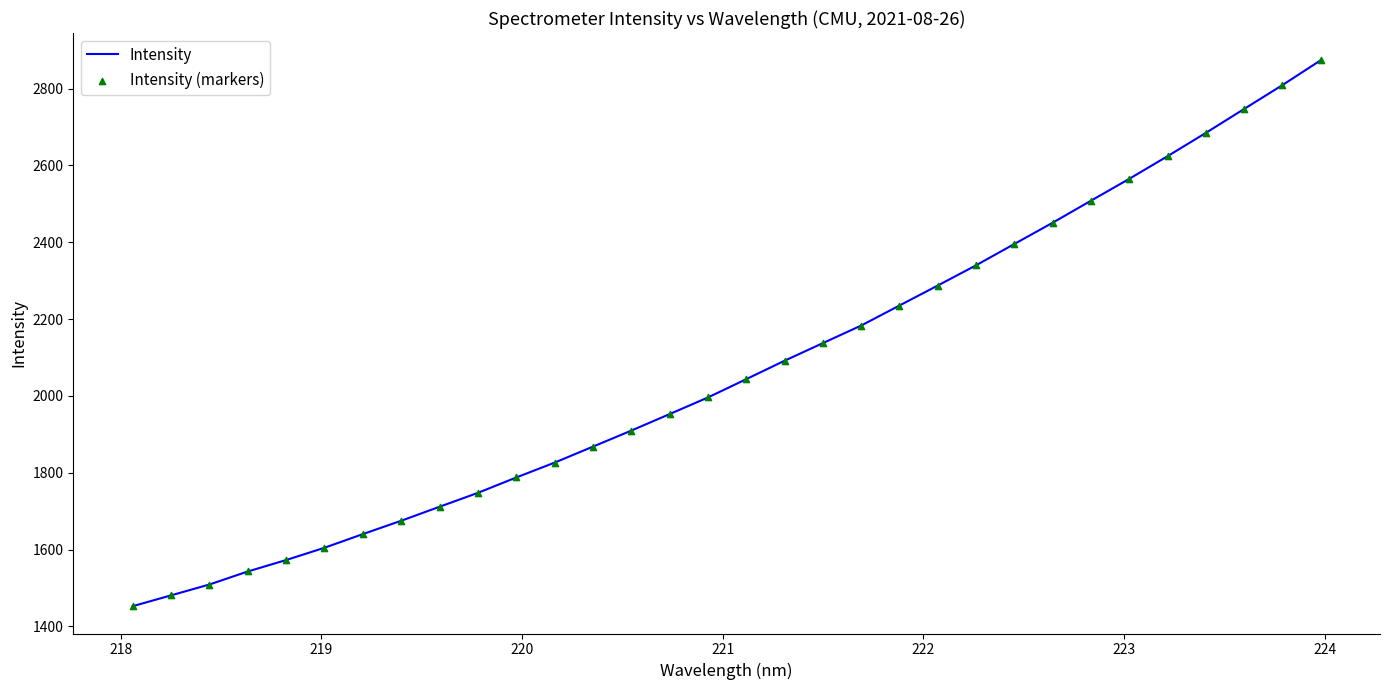

What is the difference between the maximum and minimum values?

1421.0